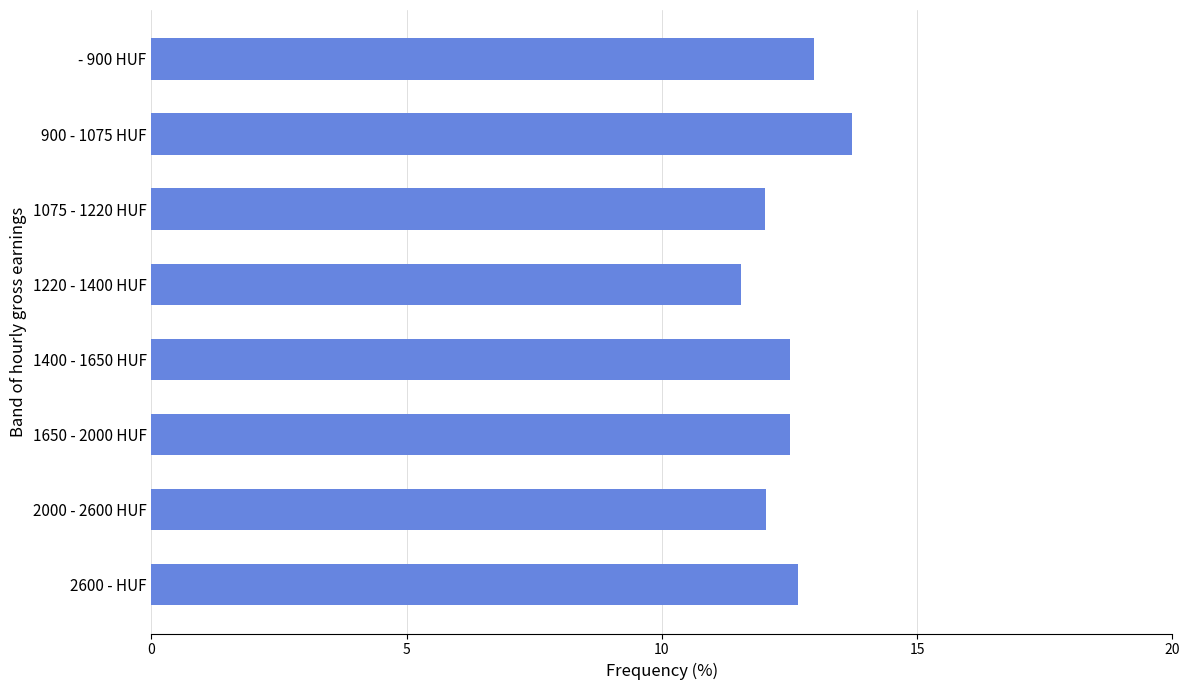

Read the value at 1075 - 1220 HUF.

12.0